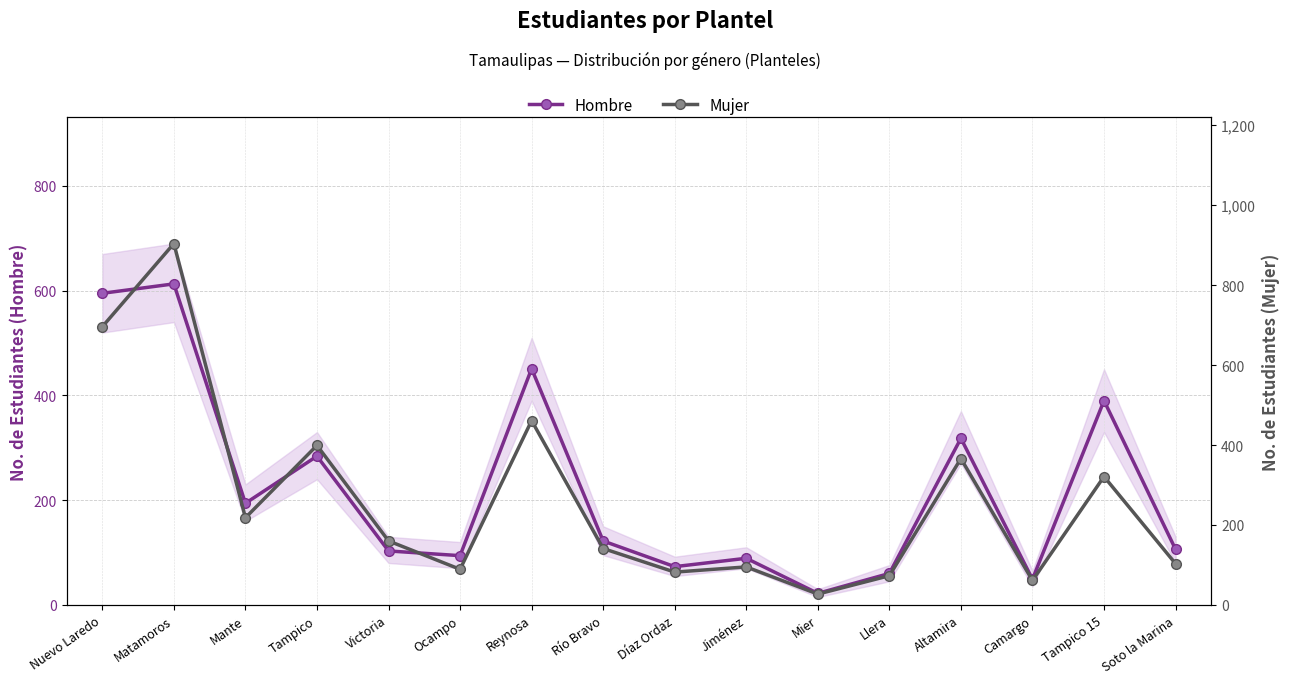

Between Nuevo Laredo and Ocampo, which series saw the biggest shift?

Mujer